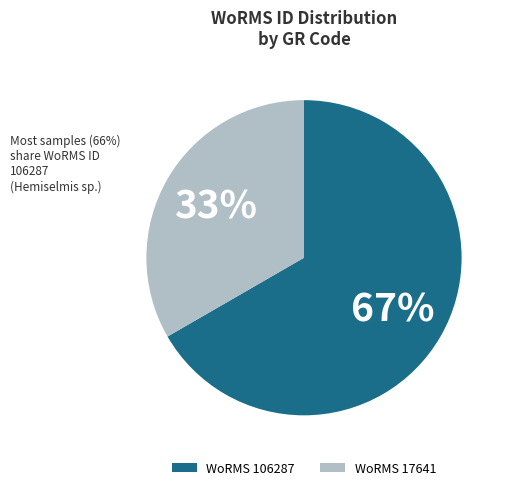

True or false: WoRMS 106287 accounts for 67% of the total.

True